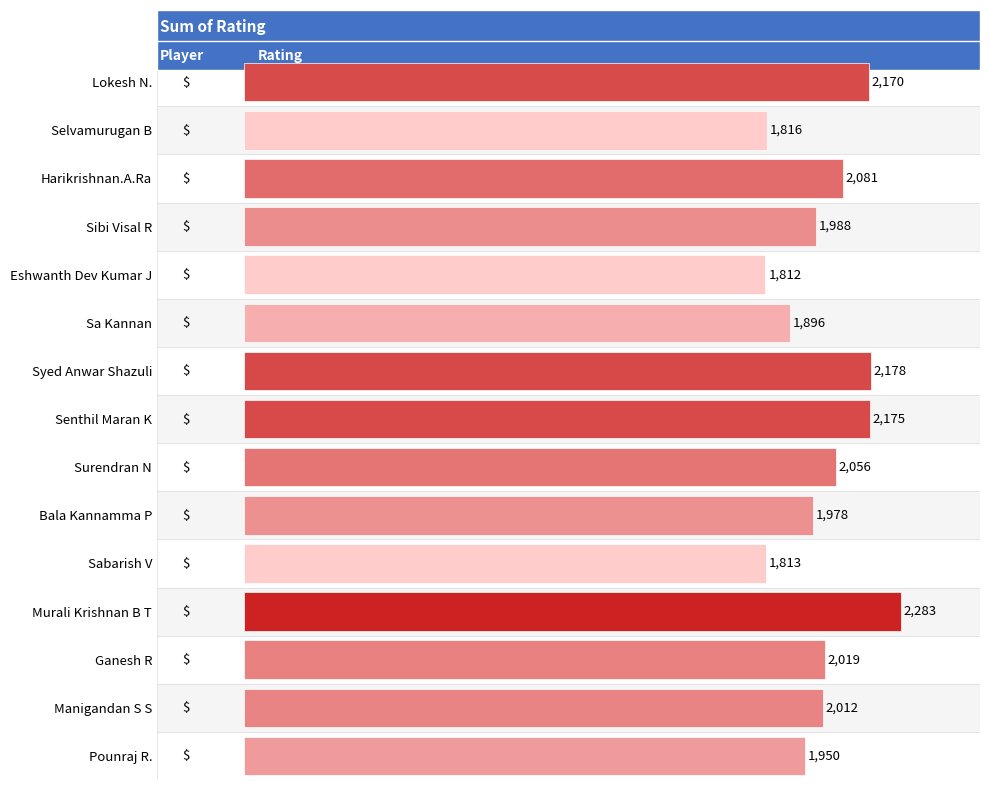

The value at Sabarish V is 1813. True or false?

True